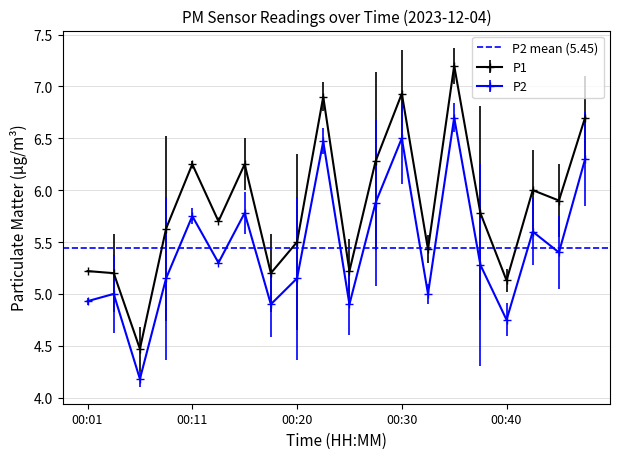

Reading left to right, what are all the values shown in this chart?

P1: 00:01=5.2	00:03=5.2	00:06=4.5	00:08=5.6	00:11=6.2	00:13=5.7	00:16=6.2	00:18=5.2	00:20=5.5	00:23=6.9	00:25=5.2	00:28=6.3	00:30=6.9	00:33=5.4	00:35=7.2	00:37=5.8	00:40=5.1	00:42=6.0	00:45=5.9	00:47=6.7
P2: 00:01=4.9	00:03=5.0	00:06=4.2	00:08=5.2	00:11=5.8	00:13=5.3	00:16=5.8	00:18=4.9	00:20=5.2	00:23=6.5	00:25=4.9	00:28=5.9	00:30=6.5	00:33=5.0	00:35=6.7	00:37=5.3	00:40=4.8	00:42=5.6	00:45=5.4	00:47=6.3